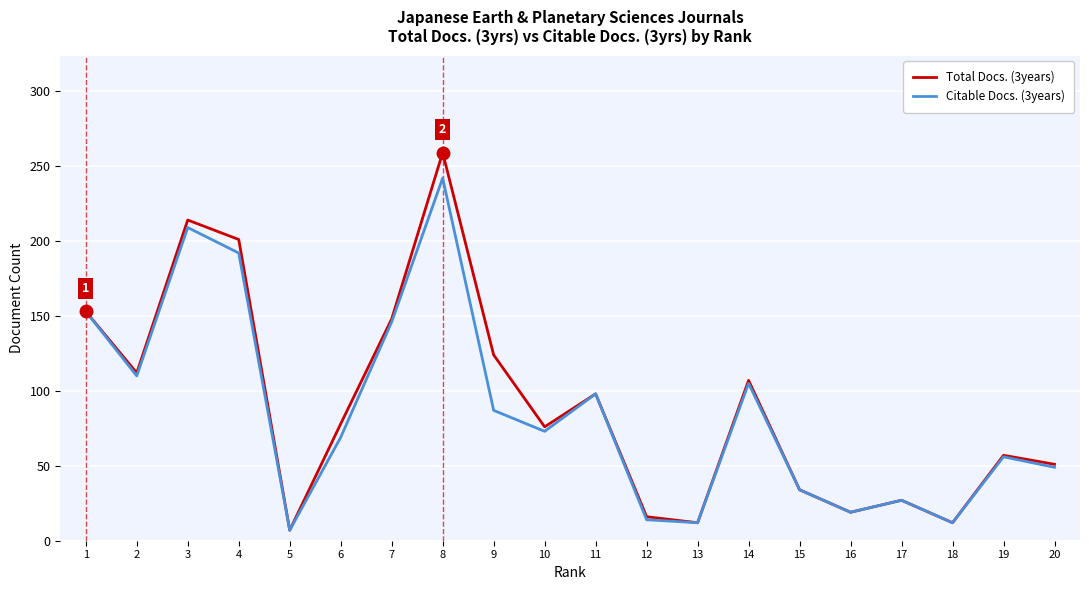

Is it true that Total Docs. (3years) equals 19 at 16?

True